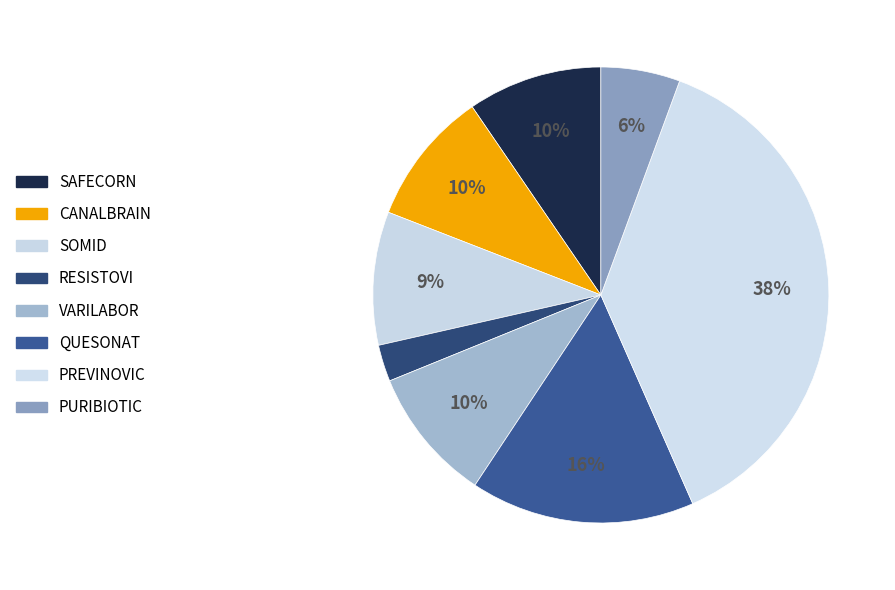

To the nearest percent, what is the combined percentage of RESISTOVI and PREVINOVIC?

40%